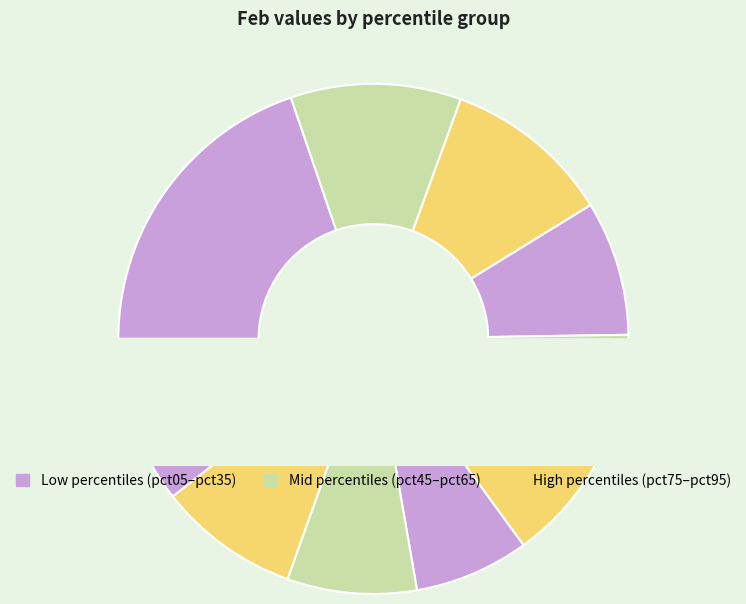

Does pct45 account for over 50% of the chart?

No